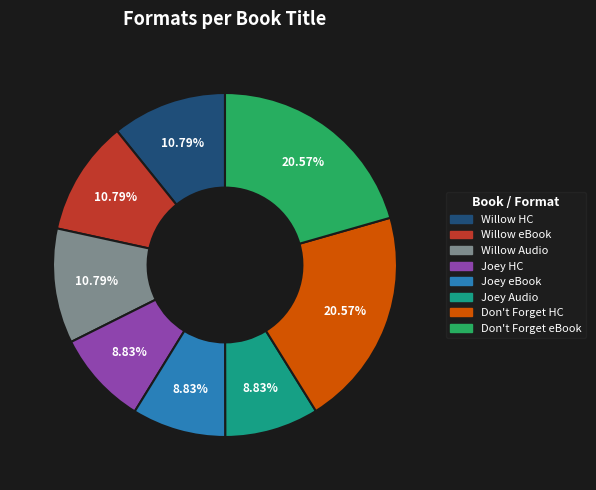

Is there any slice that represents more than half of the pie?

No